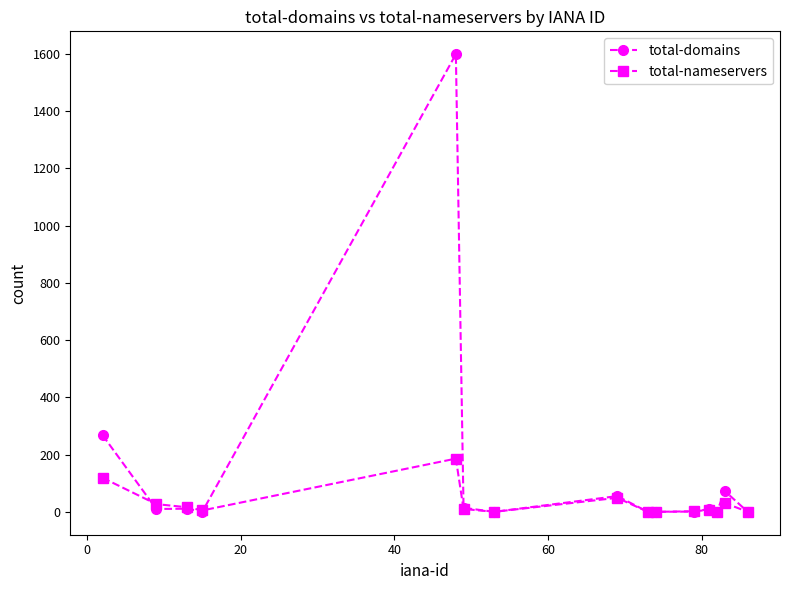

Which series has the widest spread of values?

total-domains